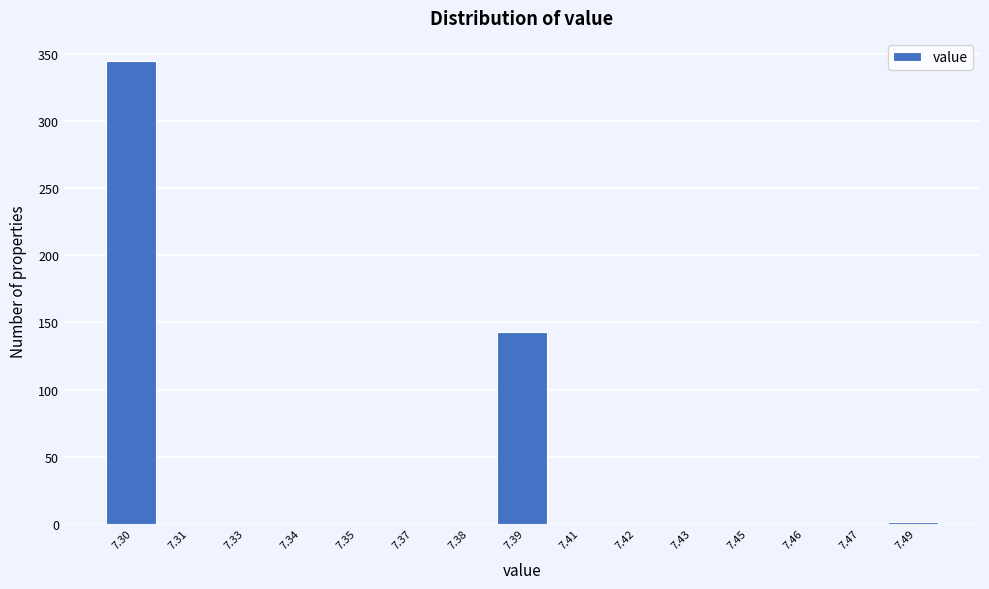

The chart shows a value of 0 at 7.42. True or false?

True